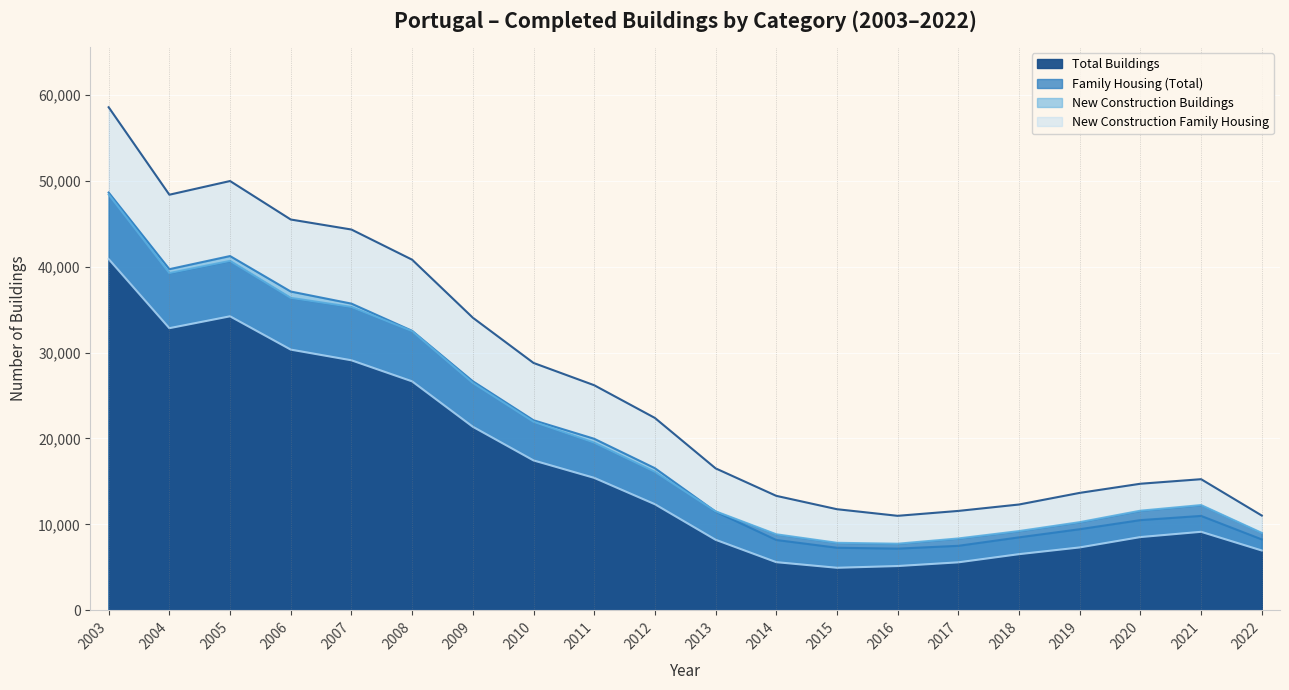

Reading right to left, extract all data points from this chart.

Total Buildings: 11030	15262	14732	13669	12317	11570	11000	11769	13324	16524	22389	26196	28790	34053	40803	44313	45479	49957	48364	58542
Family Housing (Total): 8253	10989	10500	9441	8494	7509	7182	7284	8188	11487	16542	19965	22121	26658	32525	35691	37098	41227	39699	48617
New Construction Buildings: 9011	12250	11596	10262	9224	8366	7754	7859	8851	11526	16126	19520	21946	26466	32493	35307	36367	40668	39252	48395
New Construction Family Housing: 6963	9138	8526	7321	6538	5587	5155	4953	5607	8213	12349	15416	17445	21363	26645	29096	30339	34214	32832	40879